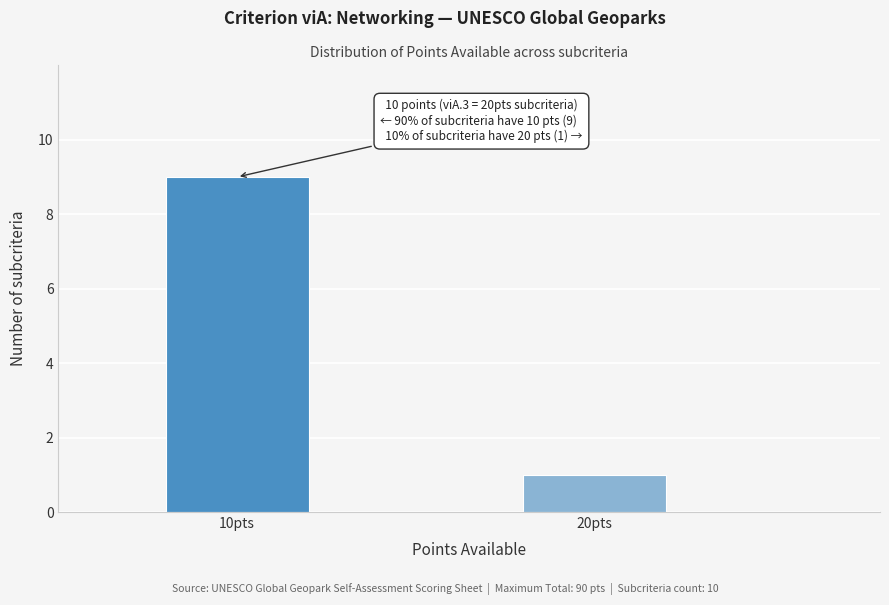

Reading left to right, extract all data points from this chart.

10pts=9	20pts=1